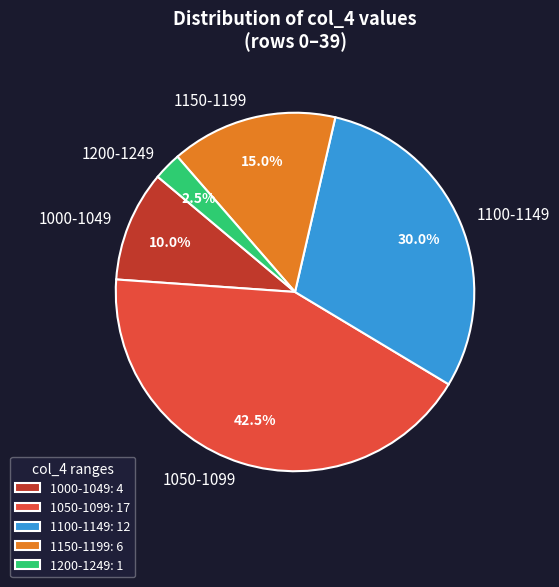

How much of the chart is everything except 1200-1249?

97.5%